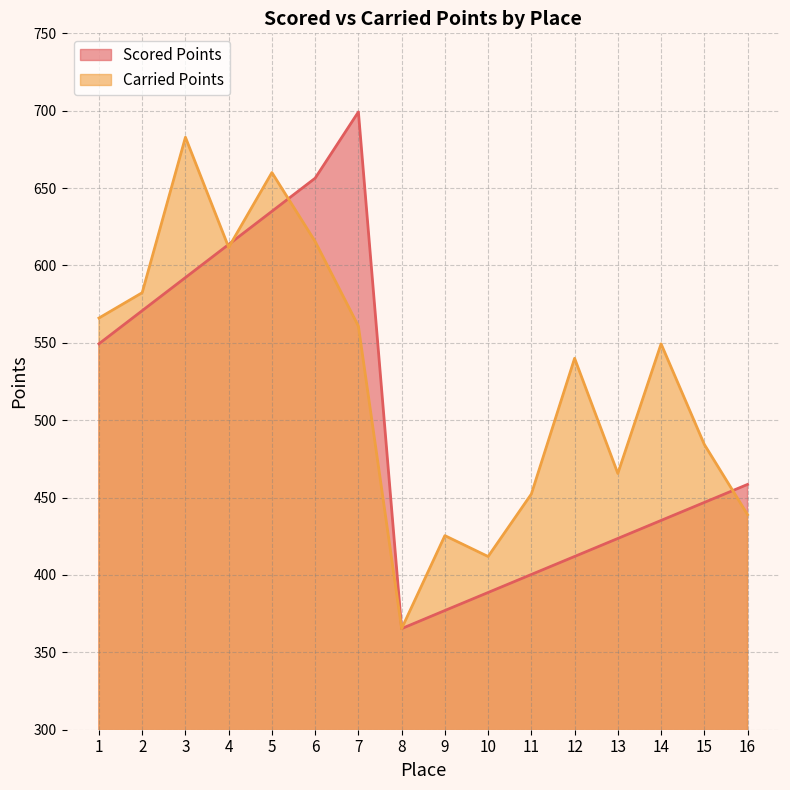

Rank the series by their maximum value, from lowest to highest.

Carried Points, Scored Points